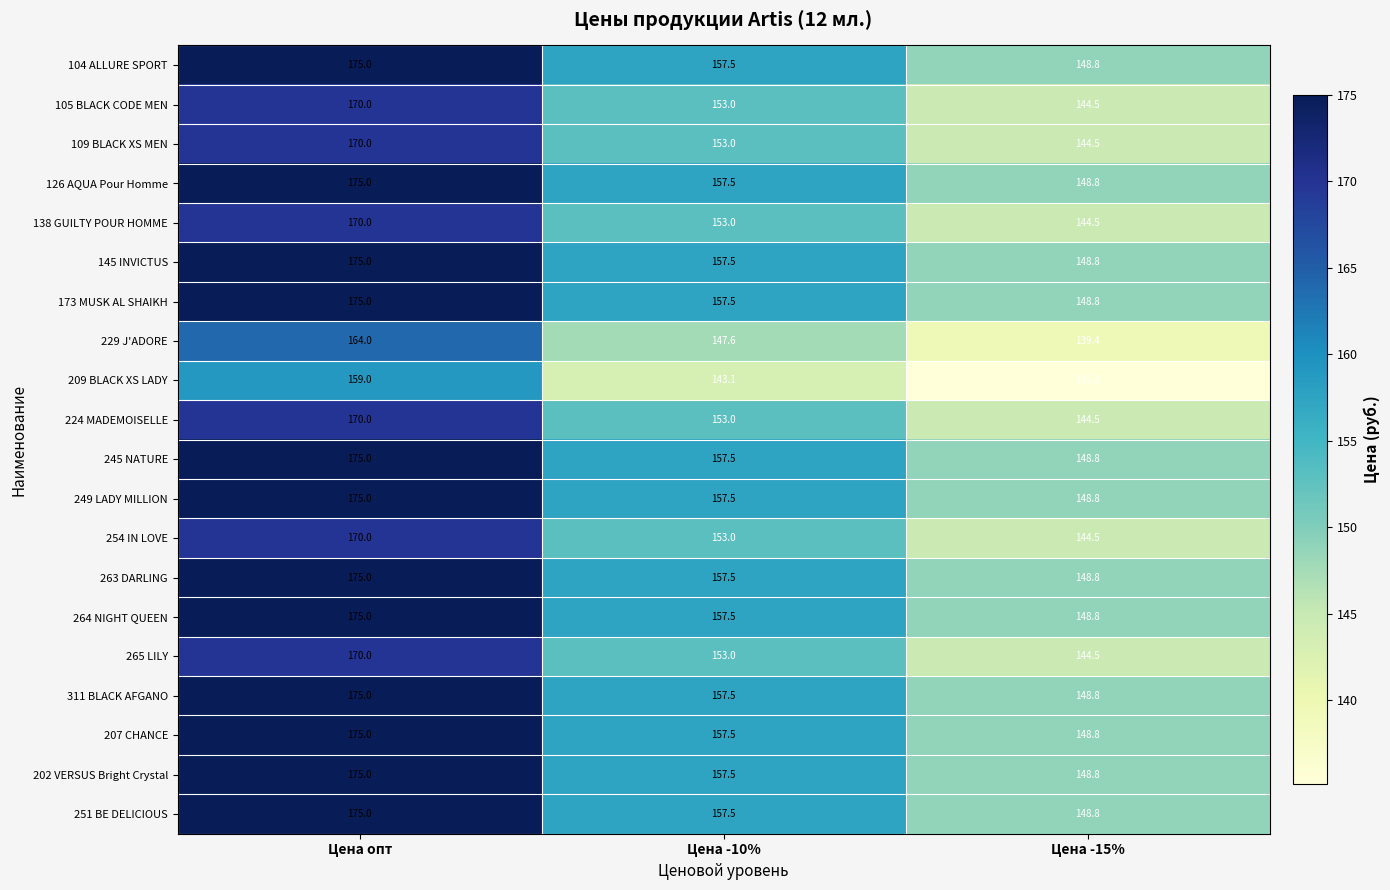

List the labels in order of 209 BLACK XS LADY value, smallest first.

Цена -15%, Цена -10%, Цена опт